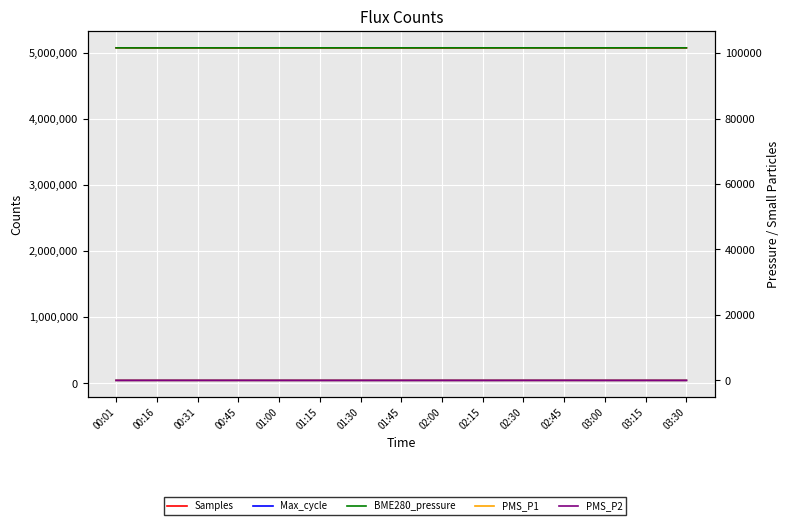

What are all the series names shown in the legend?

Samples, Max_cycle, BME280_pressure, PMS_P1, PMS_P2